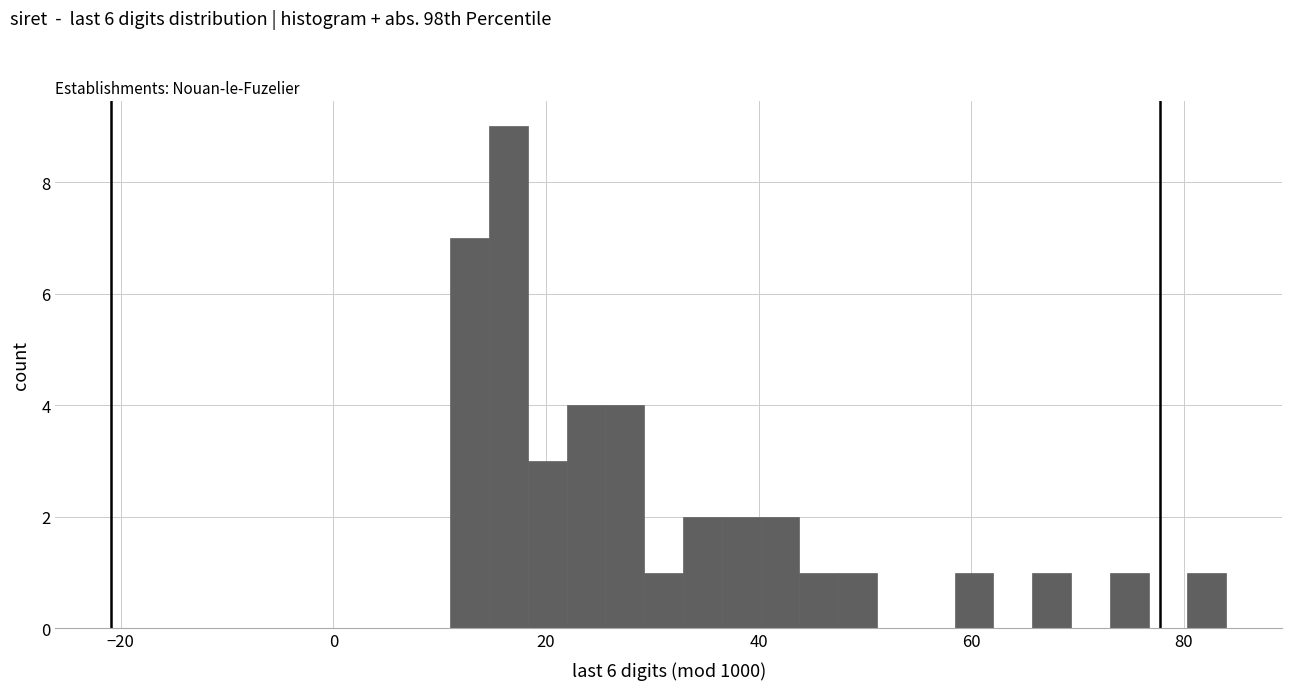

Around what value on the x-axis is the tallest bar? Give the approximate position of its centre, as read against the axis.

16